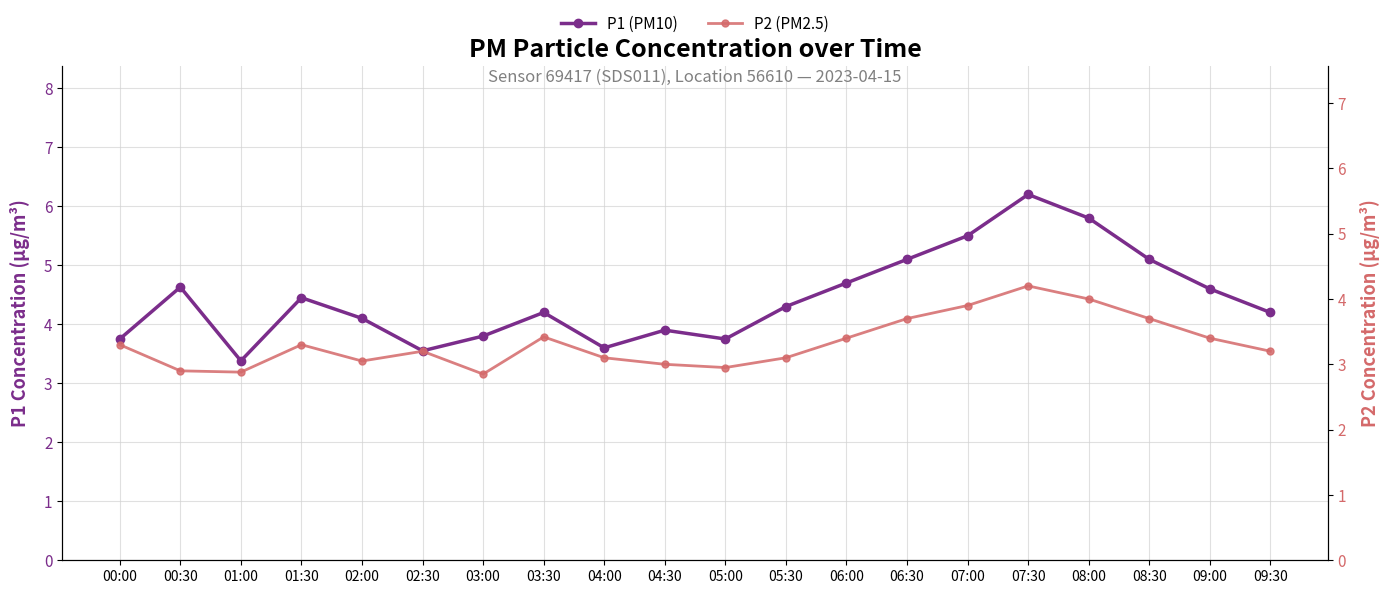

At which category is the sum across all series the highest?

07:30